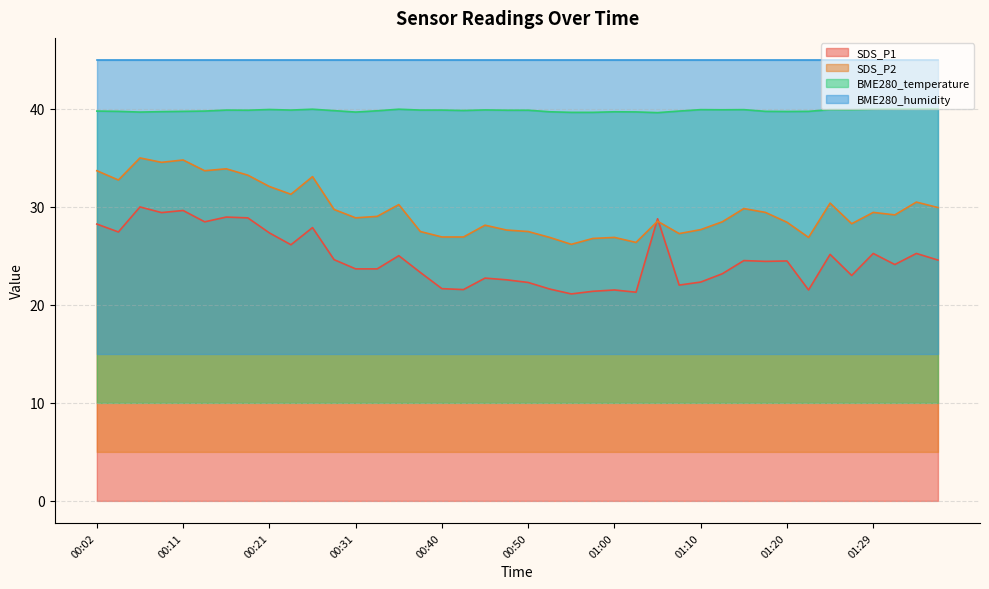

Between 00:02 and 01:00, which series saw the biggest shift?

SDS_P2